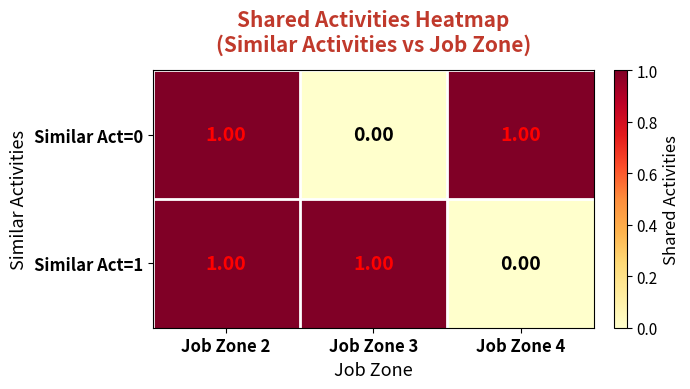

Rank the series at Job Zone 4 from highest to lowest value.

Similar Act=0, Similar Act=1